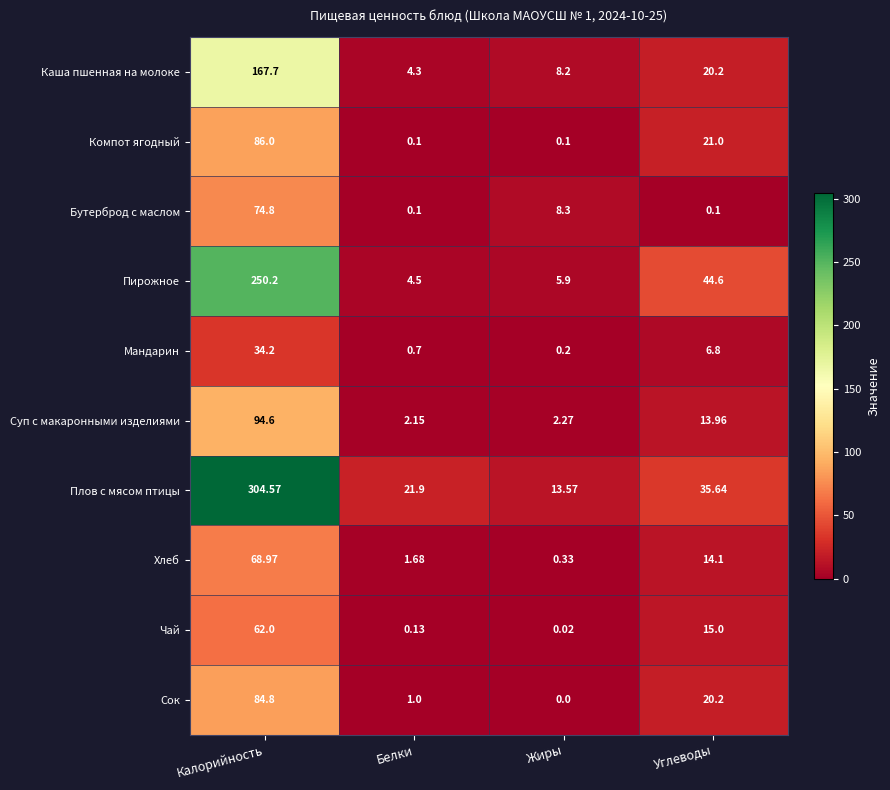

At which label is Компот ягодный closest to 43?

Углеводы